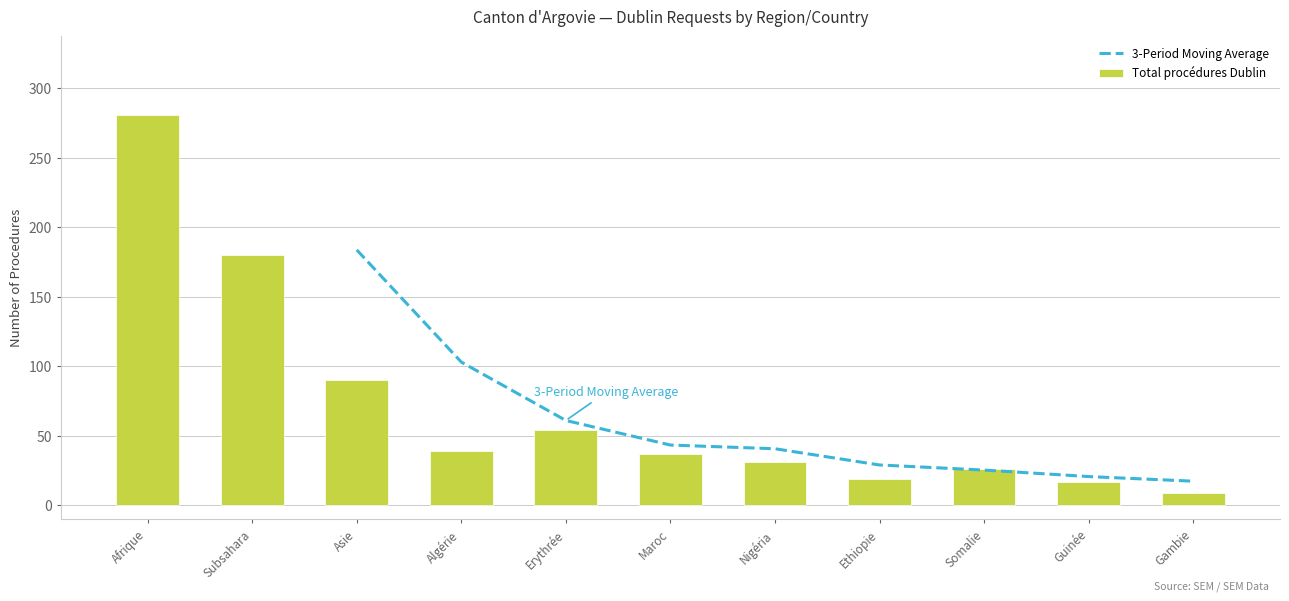

Which has a higher value, Subsahara or Ethiopie?

Ethiopie